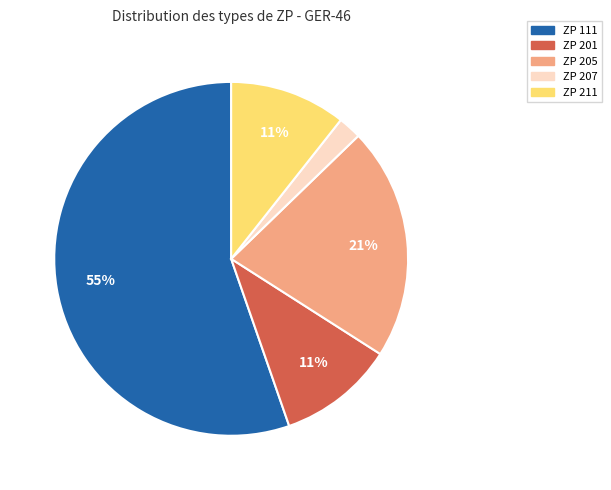

Is there a majority slice in this chart?

Yes